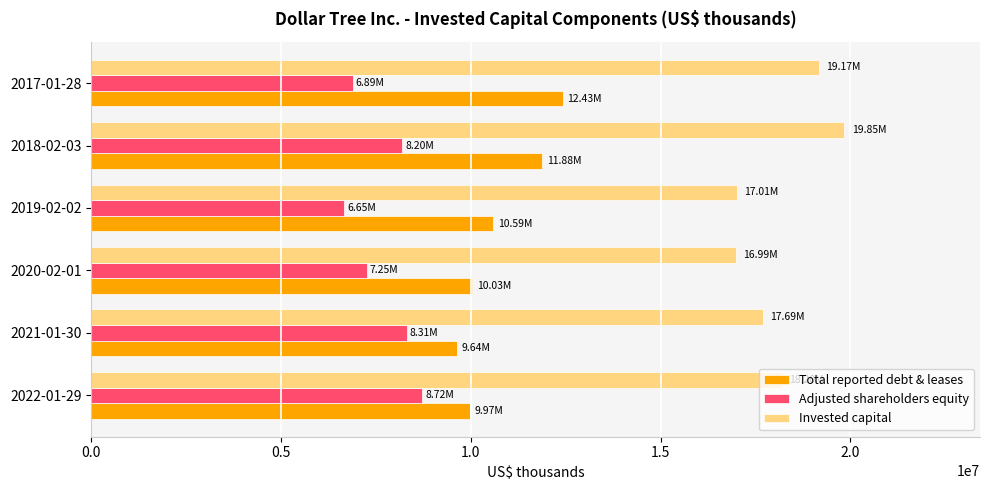

What is the sum of all Invested capital values?

108905333